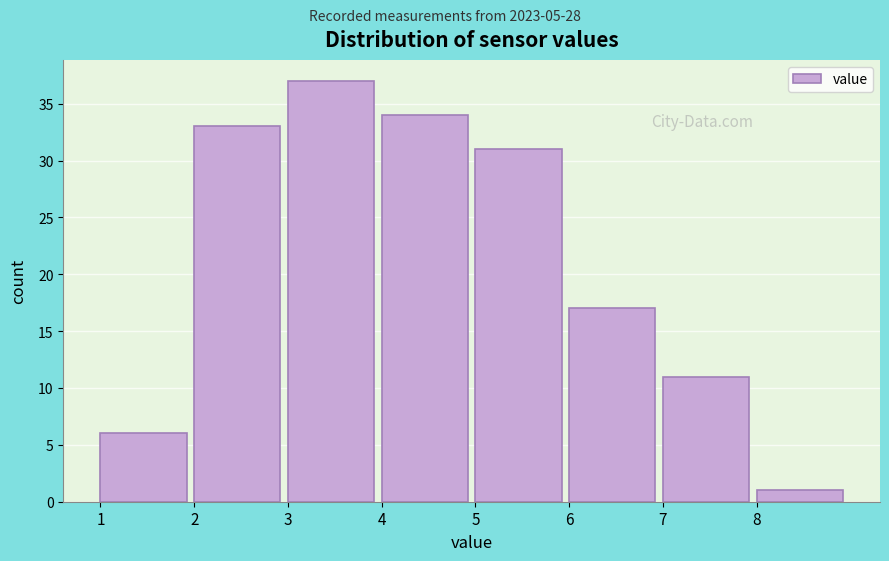

What is the height of the bar covering 7 to 8 on the x-axis? The values are not printed on the chart, so give them approximately, as read against the axis.

11